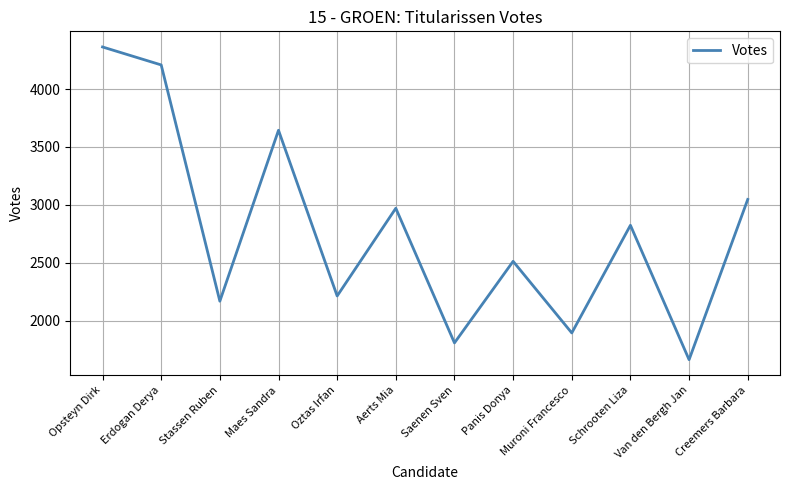

What is the change in value from Aerts Mia to Muroni Francesco?

-1076